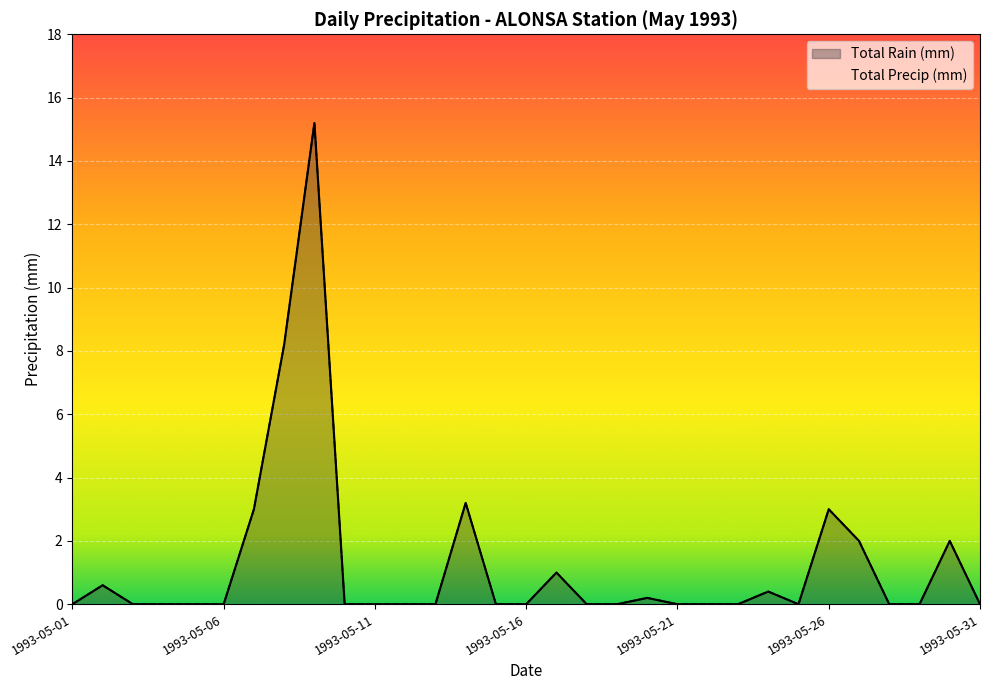

What is the difference between the Total Rain (mm) values at 1993-05-20 and 1993-05-15?

0.2